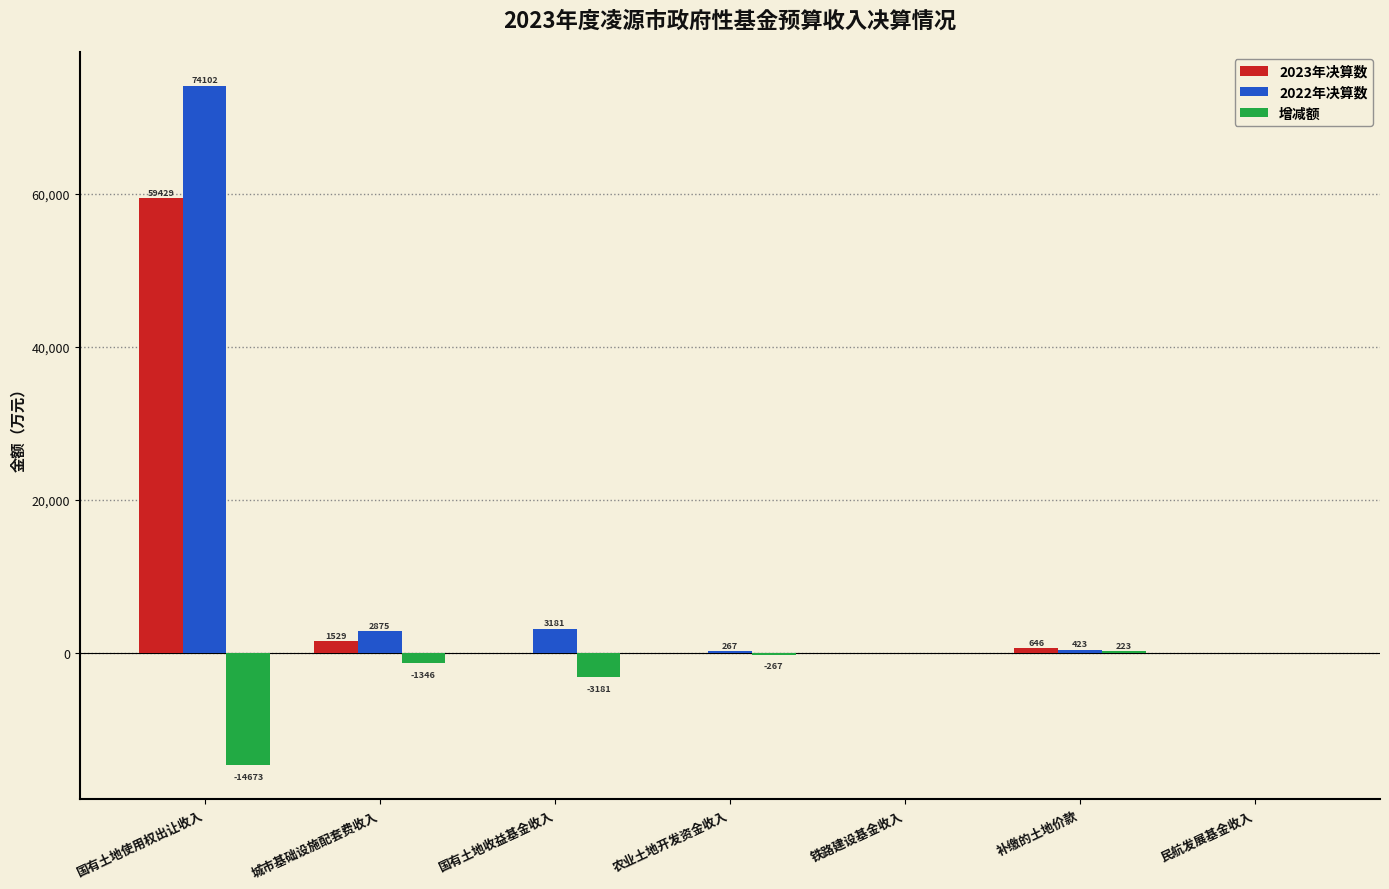

Which series changed the most between 城市基础设施配套费收入 and 农业土地开发资金收入?

2022年决算数